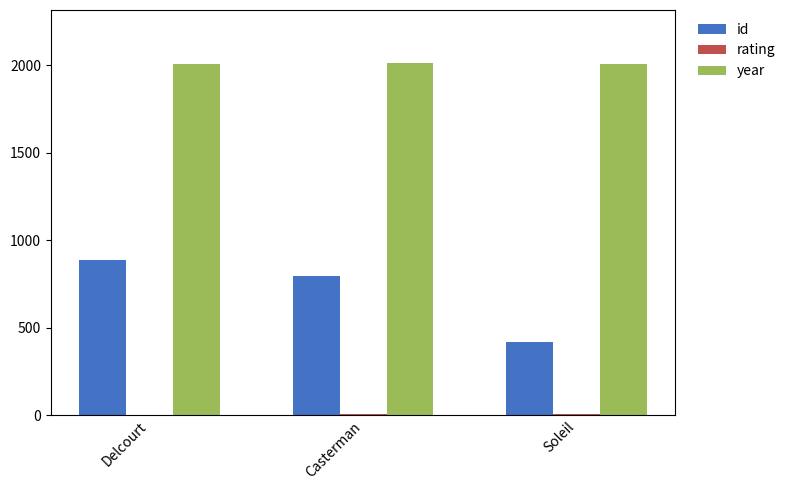

Between Delcourt and Soleil, which series saw the biggest shift?

id